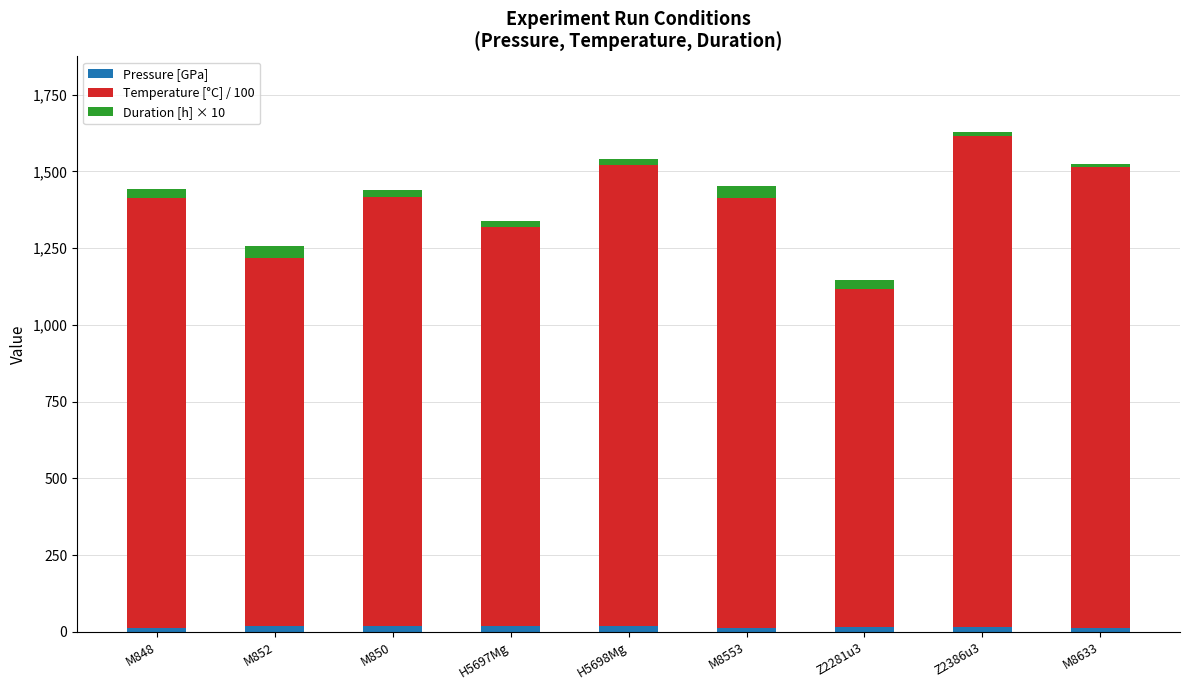

At which category is the sum across all series the highest?

Z2386u3